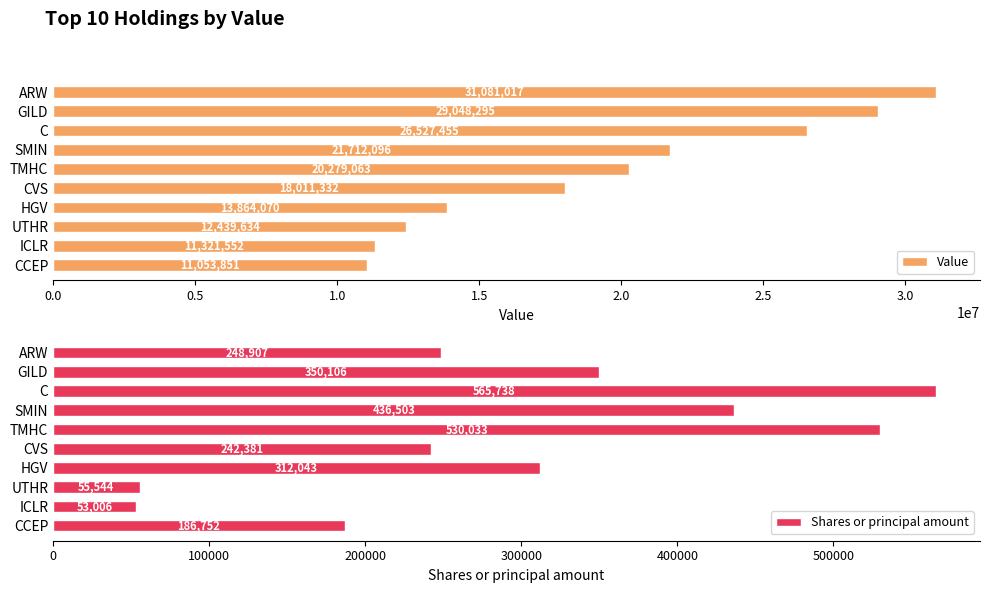

How many Shares or principal amount values are between 186752 and 436503?

6